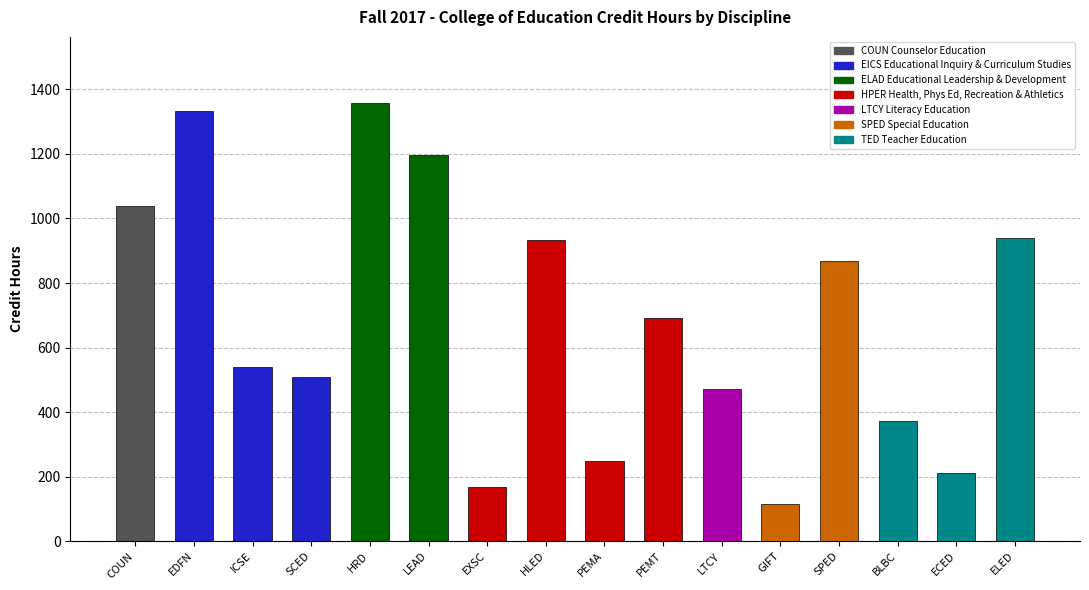

What is the label of the 16th bar from the right?

COUN